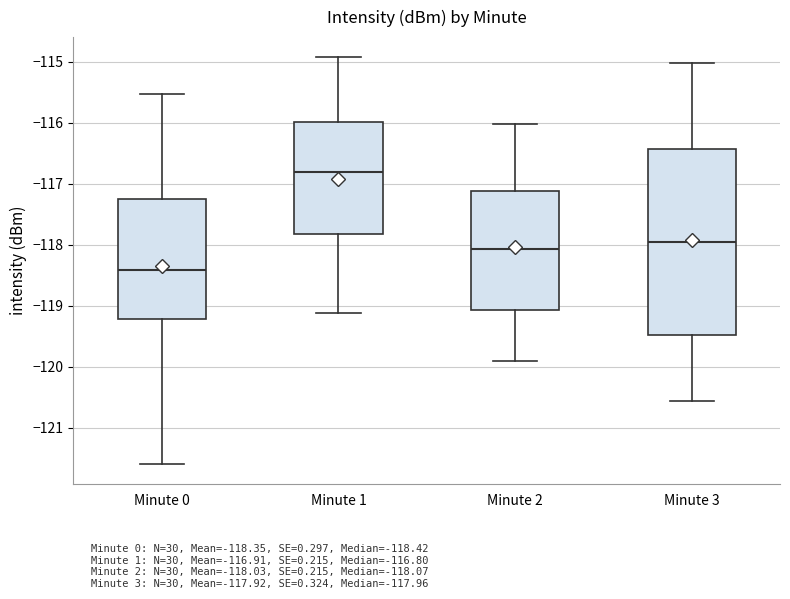

Reading left to right, read every box against the y-axis: the position of its median line, the range the box covers, and the ends of its whiskers. The values are not printed on the chart, so give them approximately, as read against the axis.

Minute 0: median -118.4, box -119.2 to -117.3, whiskers -121.6 to -115.5
Minute 1: median -116.8, box -117.8 to -116.0, whiskers -119.1 to -114.9
Minute 2: median -118.1, box -119.1 to -117.1, whiskers -119.9 to -116.0
Minute 3: median -118.0, box -119.5 to -116.4, whiskers -120.6 to -115.0